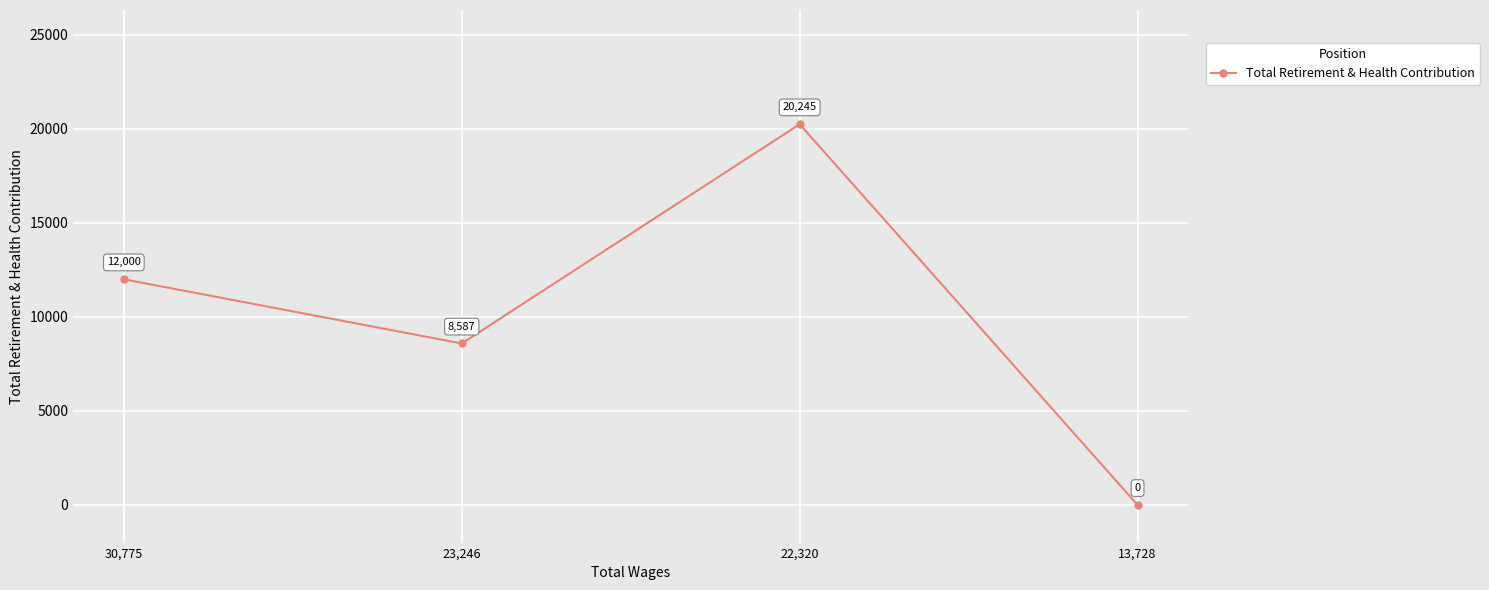

Between 22,320 and 23,246, which is larger?

22,320